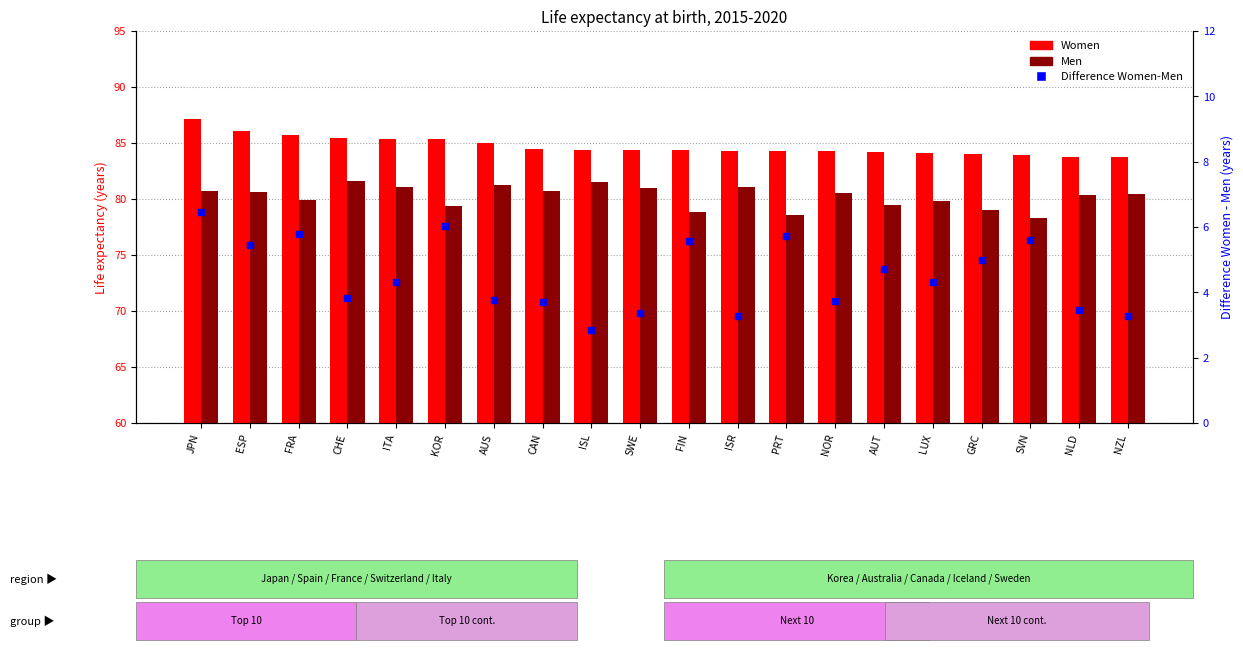

Which series has the largest Y range (max minus min)?

Difference Women-Men